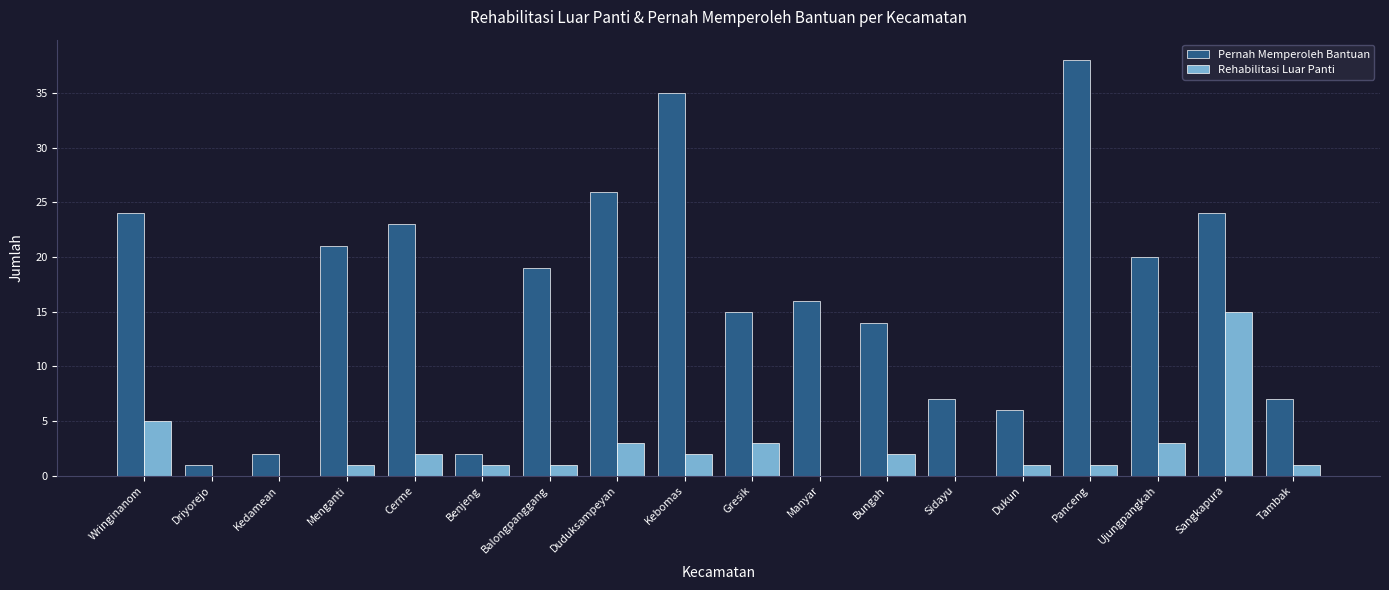

Reading right to left, transcribe all the data shown in this chart.

Pernah Memperoleh Bantuan: Tambak=7	Sangkapura=24	Ujungpangkah=20	Panceng=38	Dukun=6	Sidayu=7	Bungah=14	Manyar=16	Gresik=15	Kebomas=35	Duduksampeyan=26	Balongpanggang=19	Benjeng=2	Cerme=23	Menganti=21	Kedamean=2	Driyorejo=1	Wringinanom=24
Rehabilitasi Luar Panti: Tambak=1	Sangkapura=15	Ujungpangkah=3	Panceng=1	Dukun=1	Sidayu=0	Bungah=2	Manyar=0	Gresik=3	Kebomas=2	Duduksampeyan=3	Balongpanggang=1	Benjeng=1	Cerme=2	Menganti=1	Kedamean=0	Driyorejo=0	Wringinanom=5